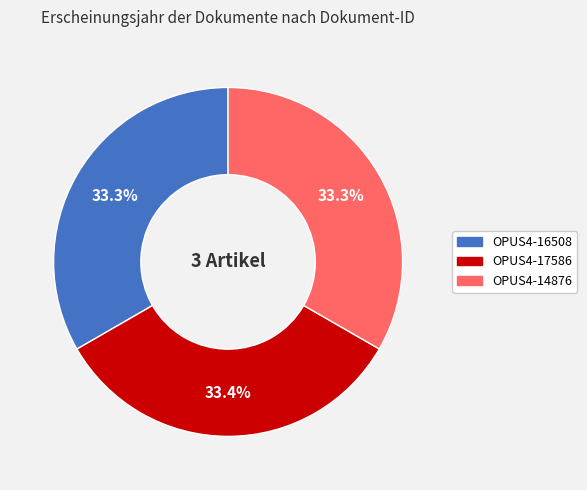

Approximately how many times larger is the value at OPUS4-16508 compared to OPUS4-17586?

1.0